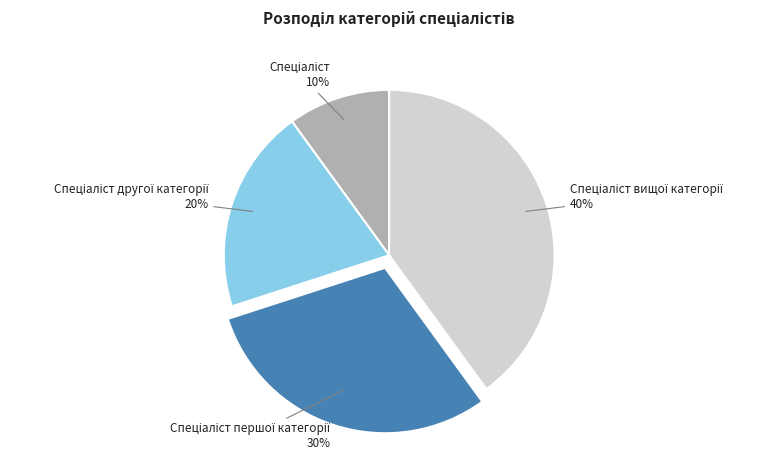

To the nearest percent, what is the difference between the largest and smallest slice percentages?

30%